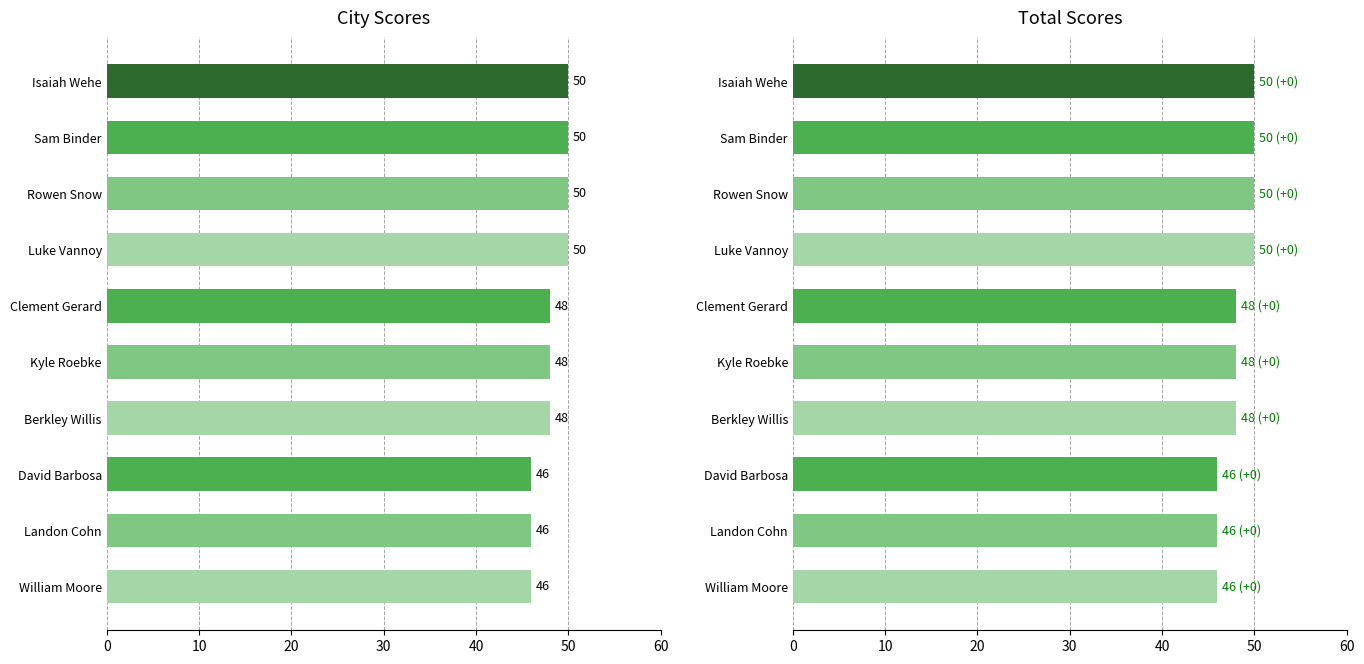

The Total Score series shows 30 at Landon Cohn. True or false?

False